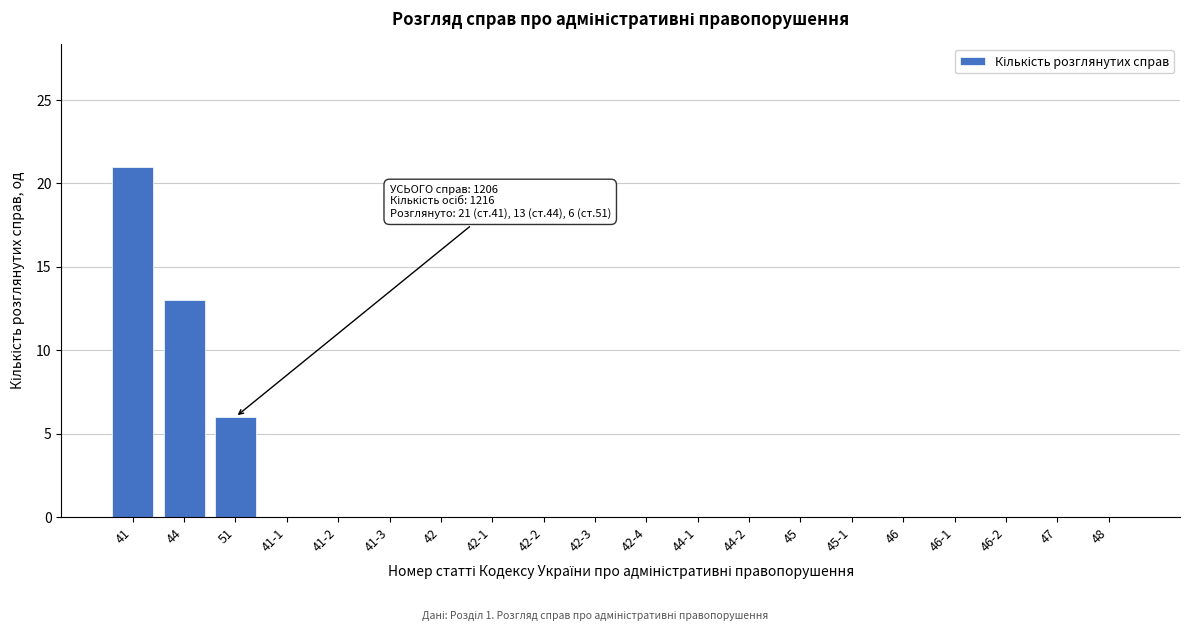

Reading right to left, what are all the values shown in this chart?

48=0	47=0	46-2=0	46-1=0	46=0	45-1=0	45=0	44-2=0	44-1=0	42-4=0	42-3=0	42-2=0	42-1=0	42=0	41-3=0	41-2=0	41-1=0	51=6	44=13	41=21